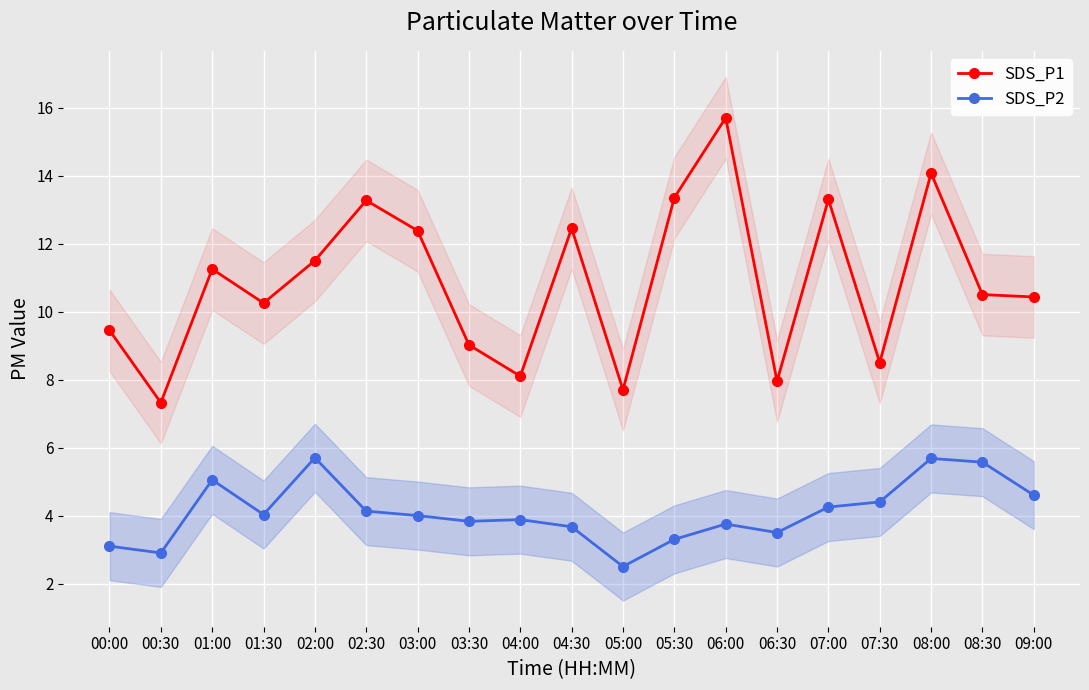

True or false: SDS_P1 has more than 0 points higher than both neighbors.

True